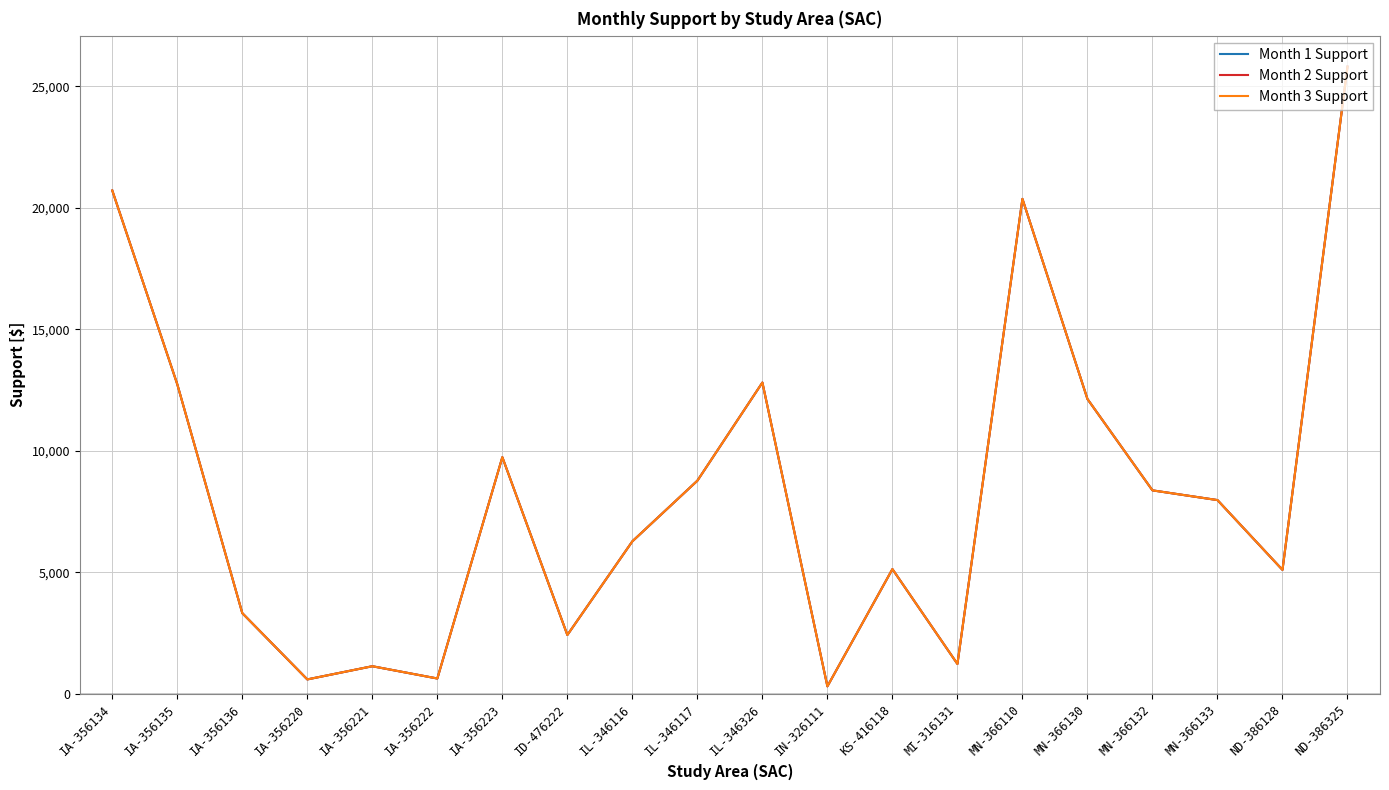

What is the label of the 14th point from the right?

IA-356223